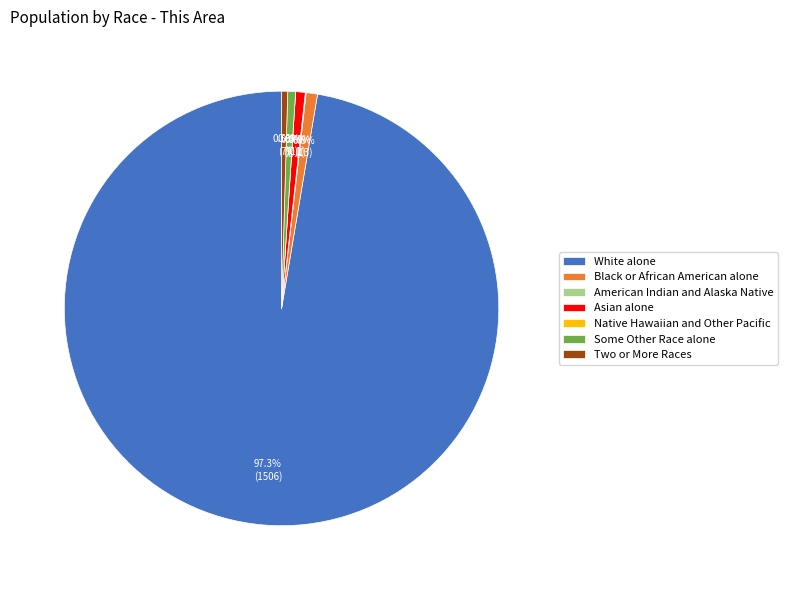

Combined, what portion of the pie is Two or More Races and Black or African American alone?

1.3%